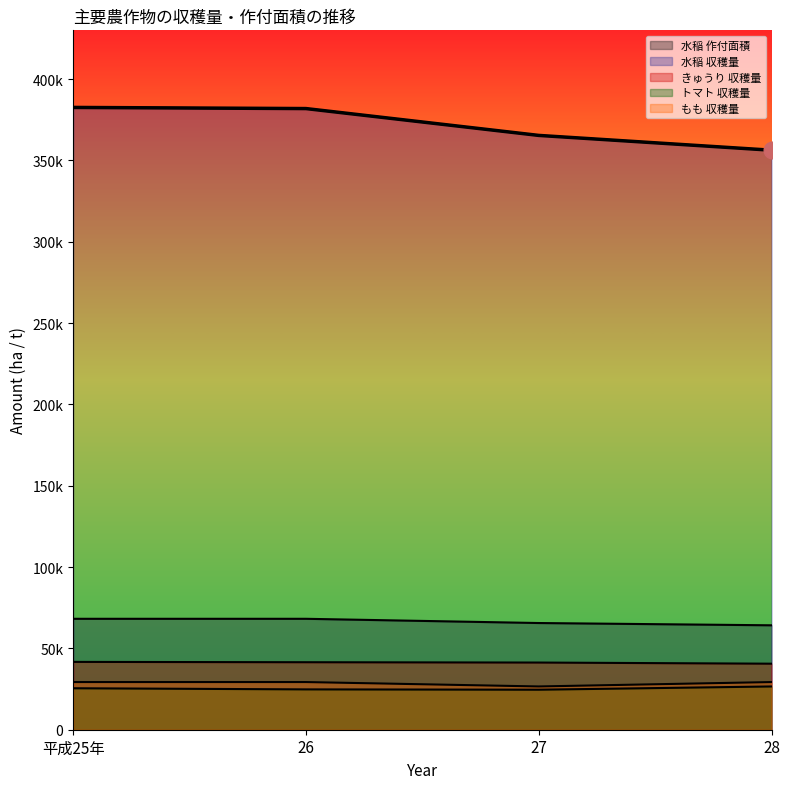

True or false: 水稲 作付面積 has a value of 22628 at 平成25年.

False